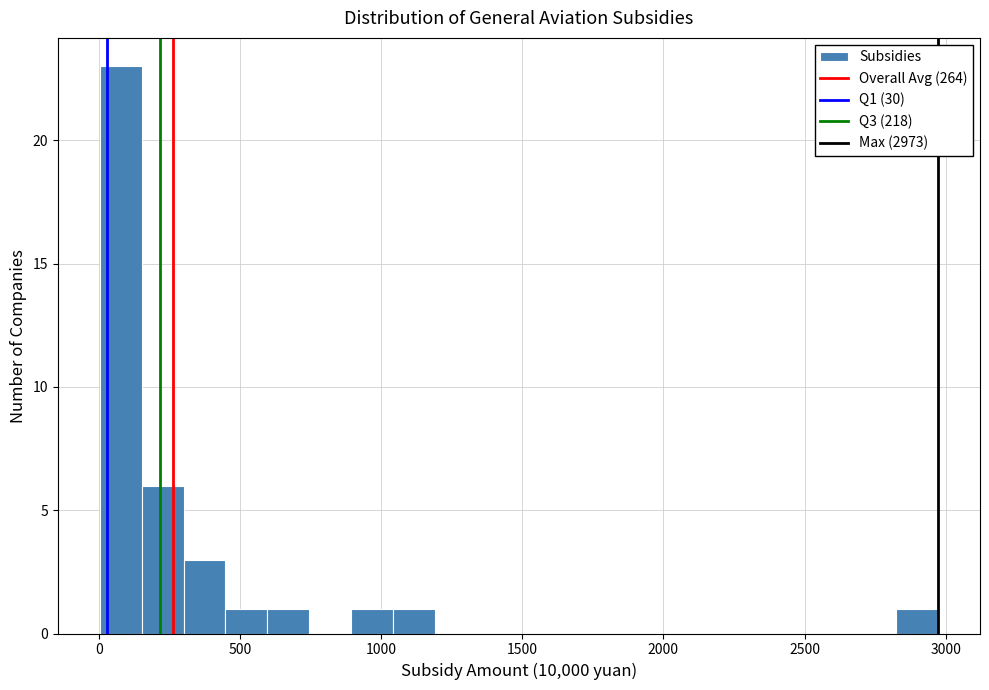

Read against the x-axis, roughly where is the centre of the tallest bar?

100